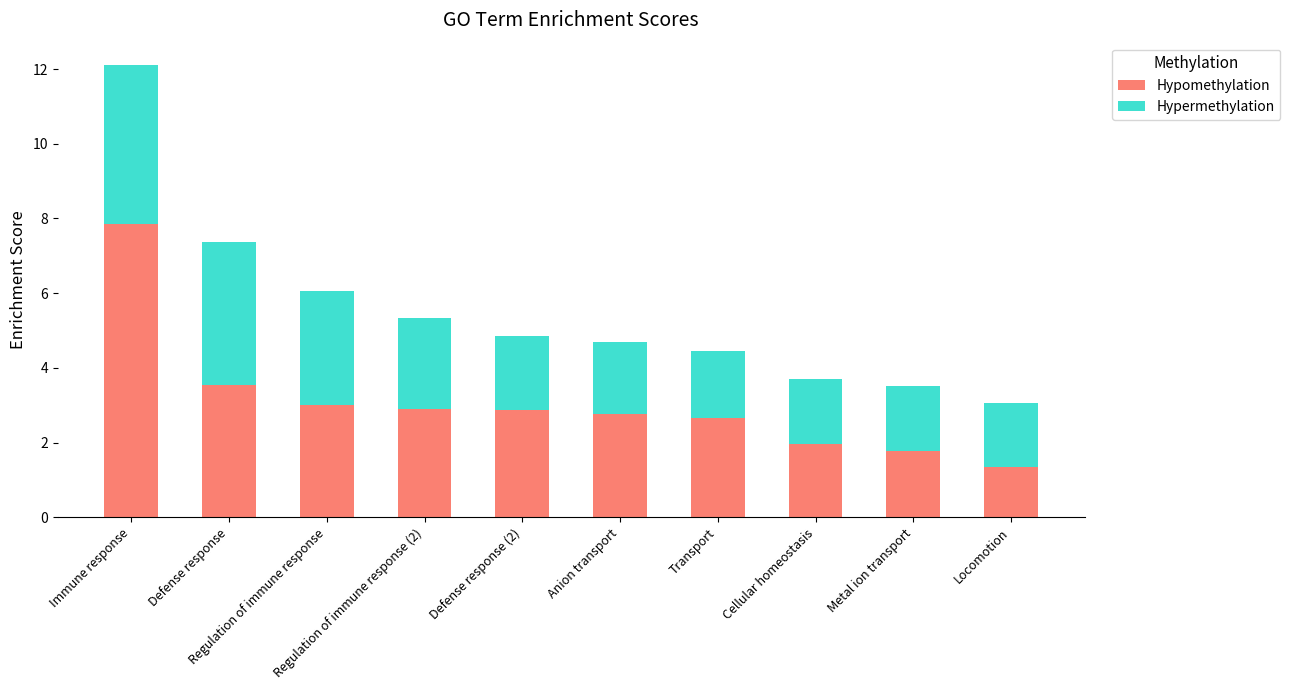

Does the chart contain any negative values?

No